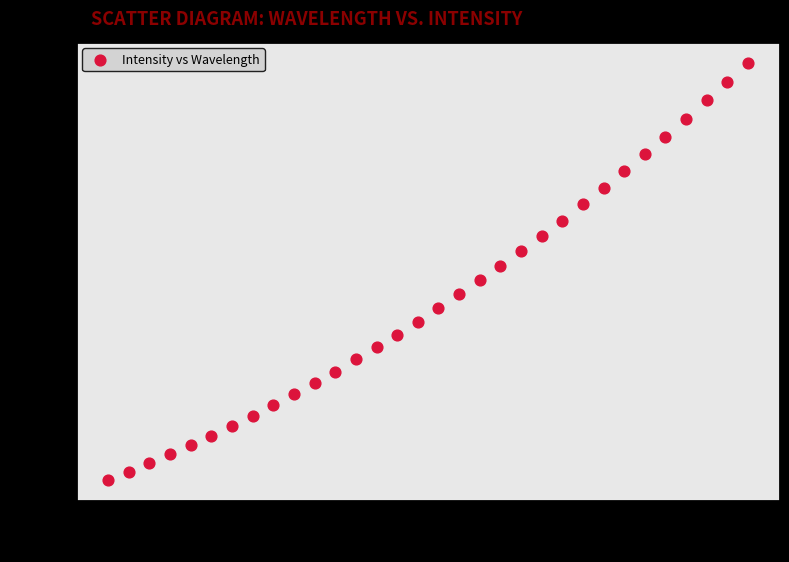

What is the range of Y values (max minus min)?

2130.9